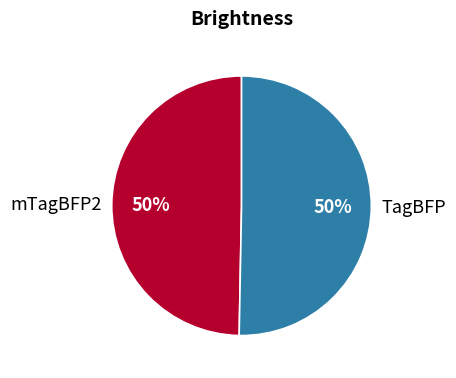

True or false: mTagBFP2 accounts for 64% of the total.

False